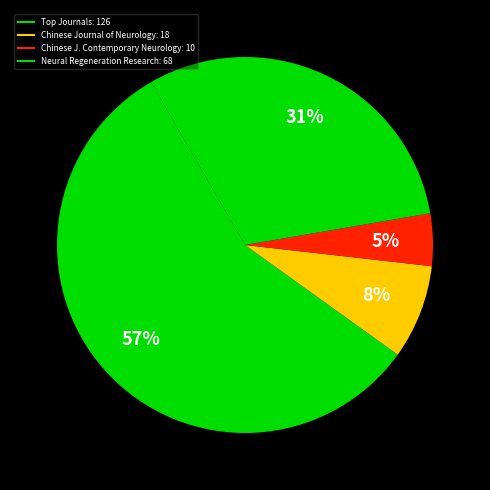

Count the number of slices in the pie.

4